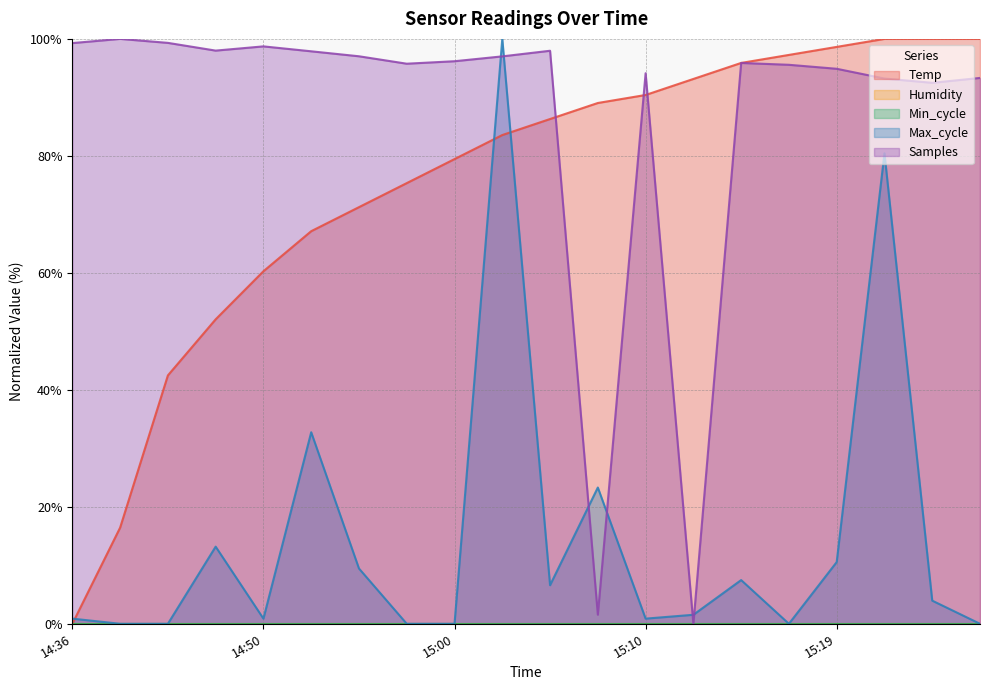

Between 15:10 and 15:15, which series saw the biggest shift?

Max_cycle